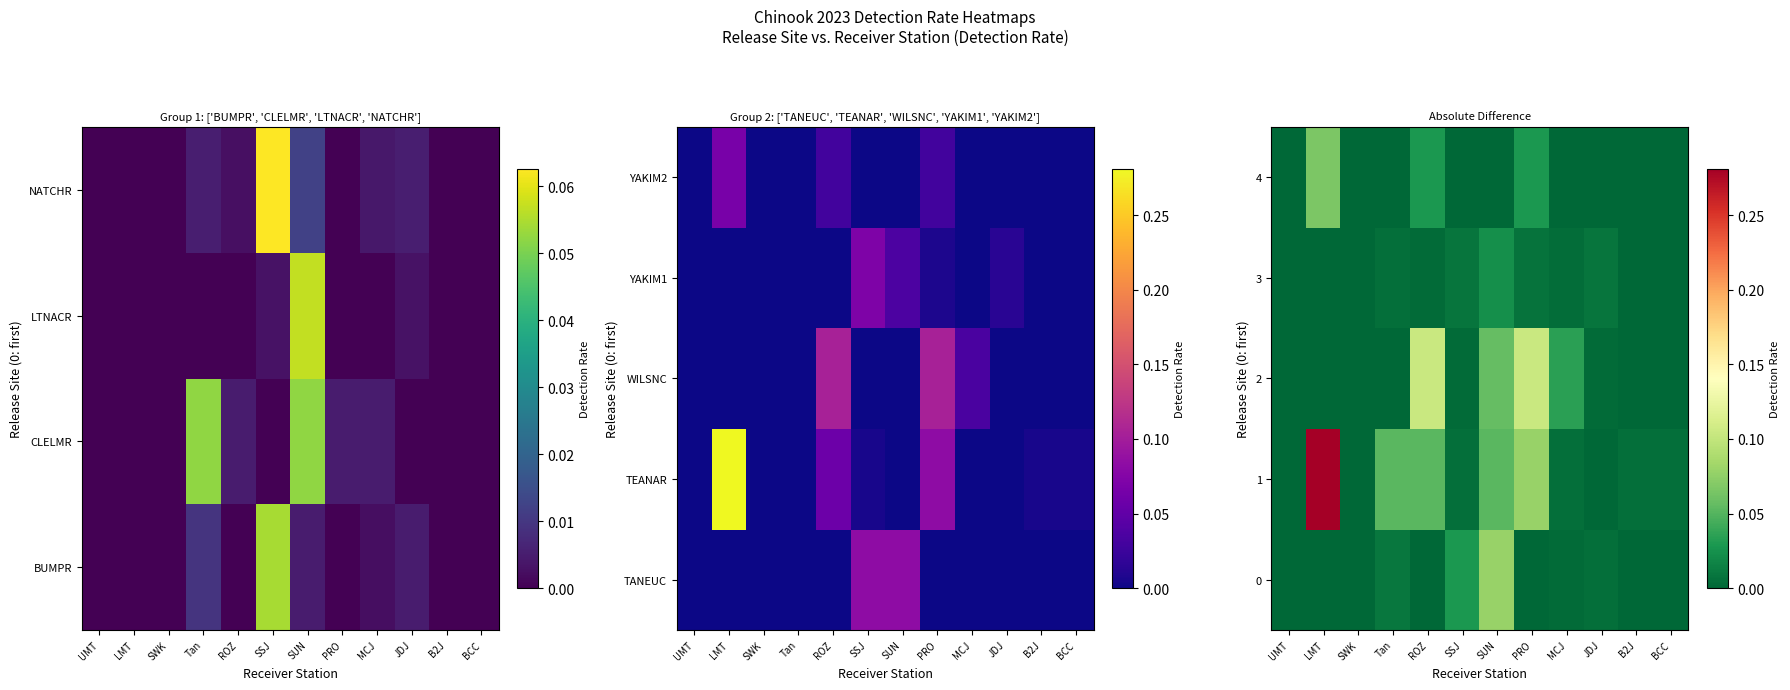

Which series has the largest total across all categories?

1